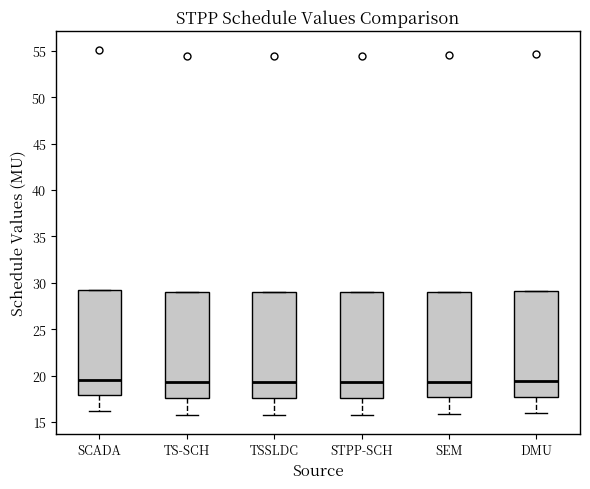

Reading left to right, read every box against the y-axis: the position of its median line, the range the box covers, and the ends of its whiskers. The values are not printed on the chart, so give them approximately, as read against the axis.

SCADA: median 19.5, box 18.0 to 29.0, whiskers 16.0 to 29.0
TS-SCH: median 19.5, box 17.5 to 29.0, whiskers 15.5 to 29.0
TSSLDC: median 19.5, box 17.5 to 29.0, whiskers 15.5 to 29.0
STPP-SCH: median 19.5, box 17.5 to 29.0, whiskers 15.5 to 29.0
SEM: median 19.5, box 17.5 to 29.0, whiskers 16.0 to 29.0
DMU: median 19.5, box 17.5 to 29.0, whiskers 16.0 to 29.0